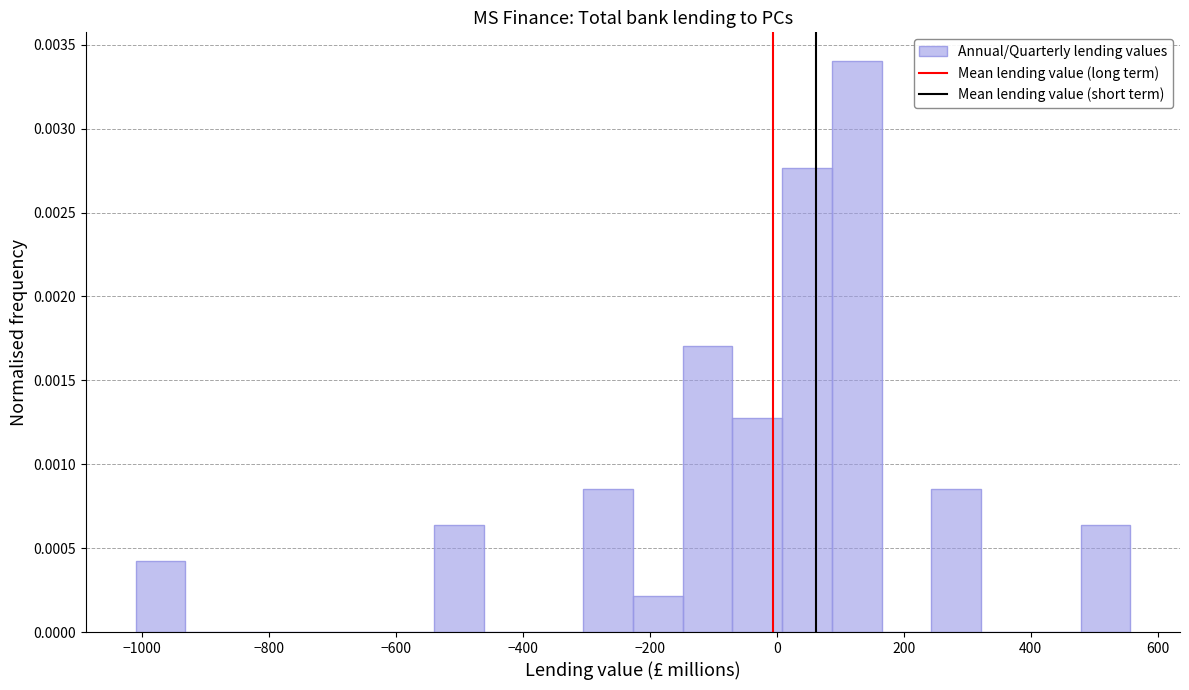

Around what value on the x-axis is the tallest bar? Give the approximate position of its centre, as read against the axis.

120